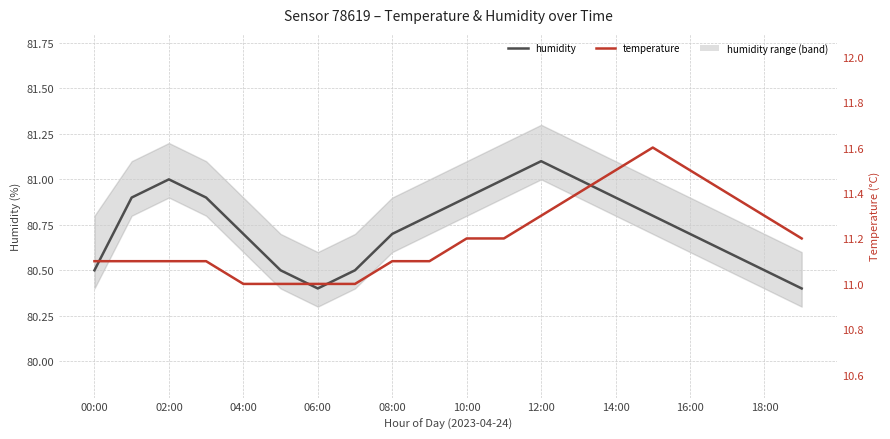

Rank the series at 12:00 from highest to lowest value.

humidity, temperature